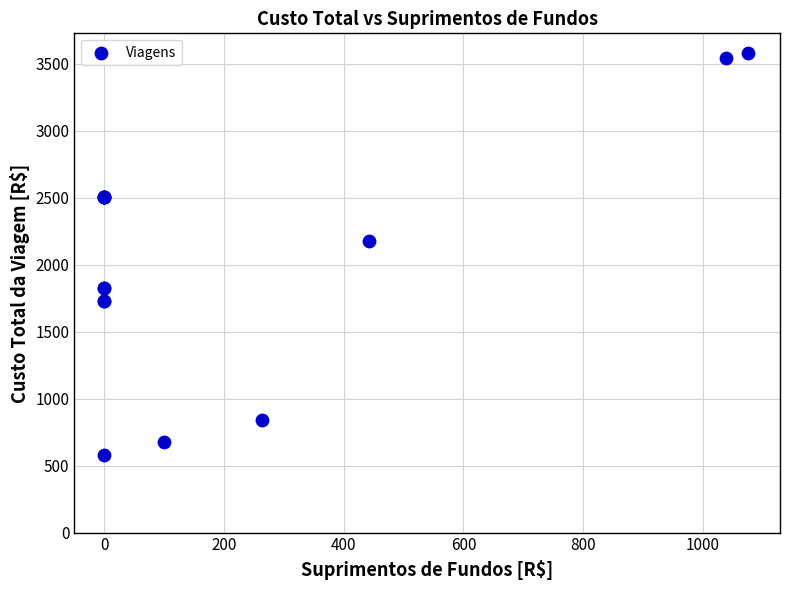

What Y value in the scatter plot is closest to 2077?

2174.5